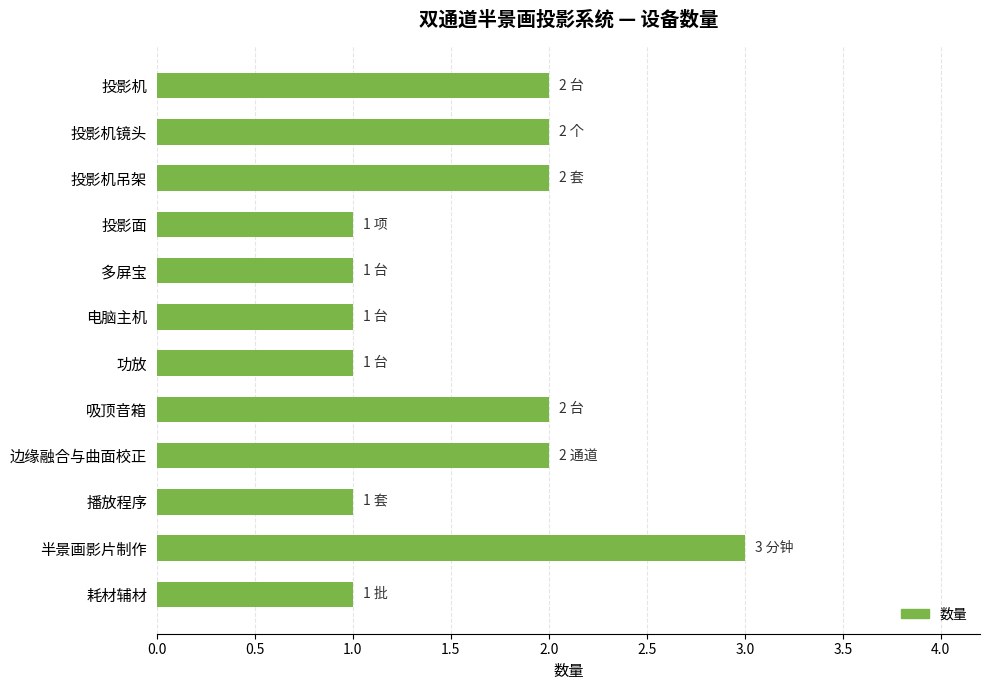

Which label corresponds to the largest value in the chart?

半景画影片制作